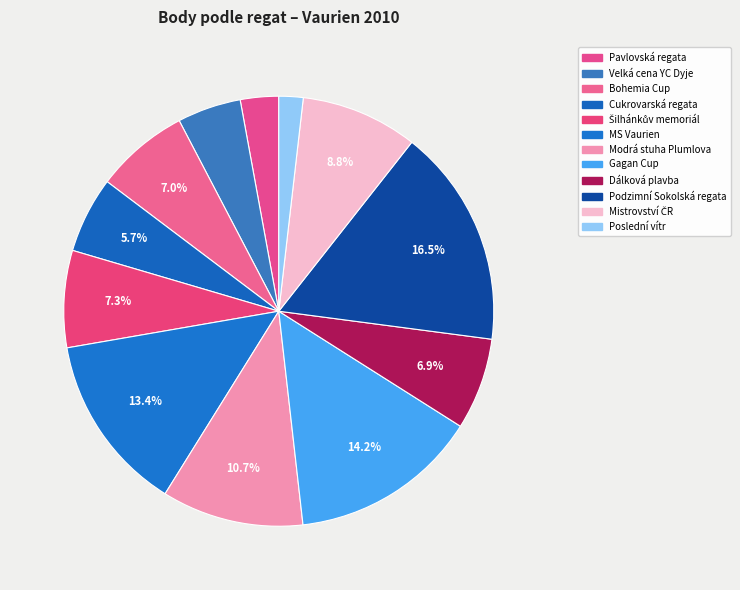

How many segments does this pie chart have?

12